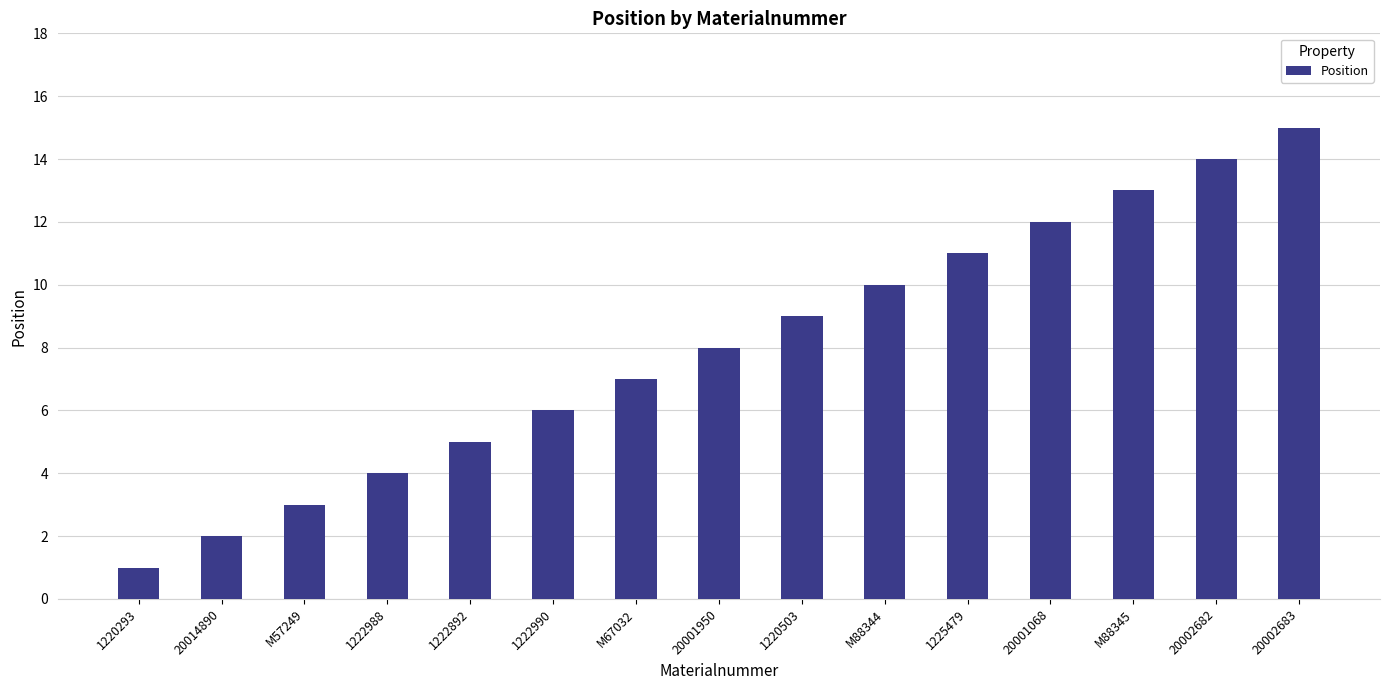

How many series are shown in this chart?

1